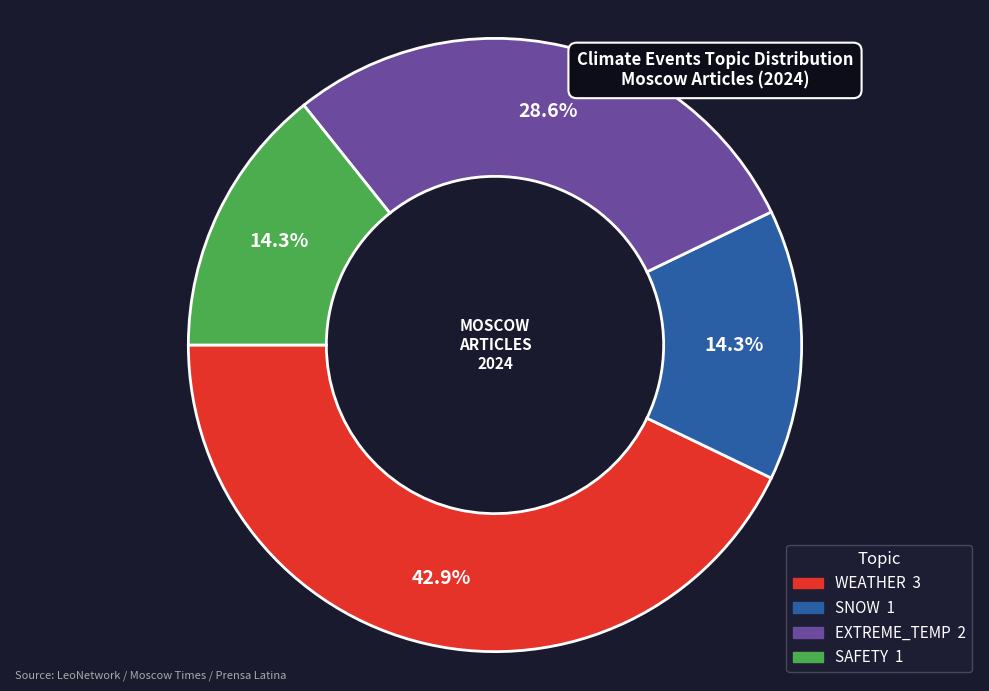

Is there a majority slice in this chart?

No